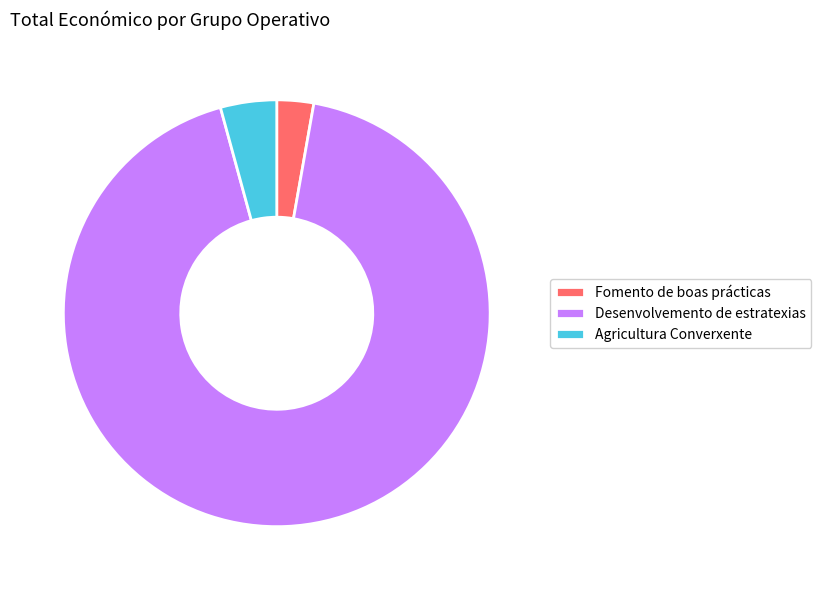

What is the largest slice in the pie chart?

Desenvolvemento de estratexias